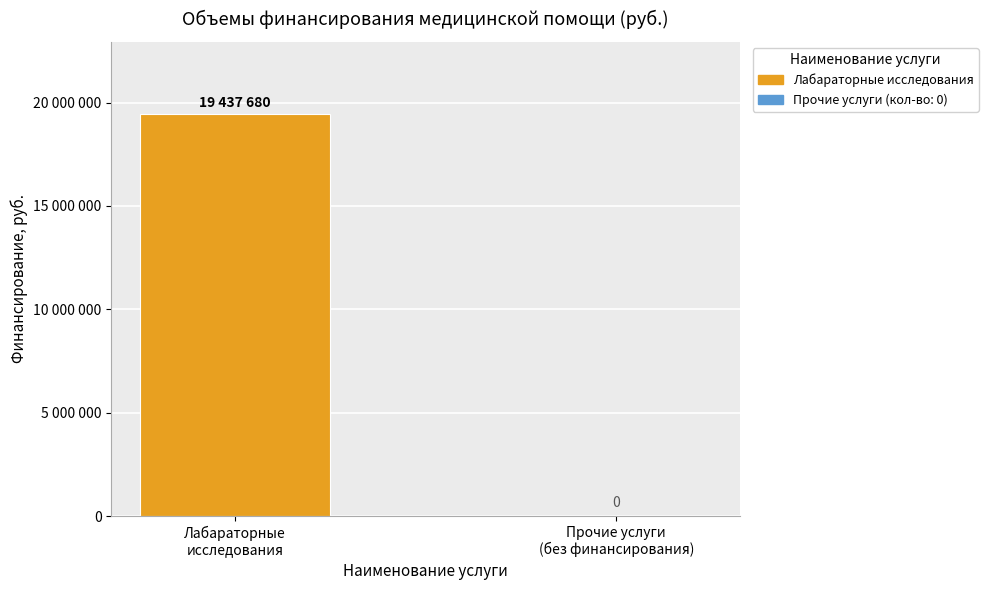

The chart shows a value of 19437680 at Лабараторные
исследования. True or false?

True